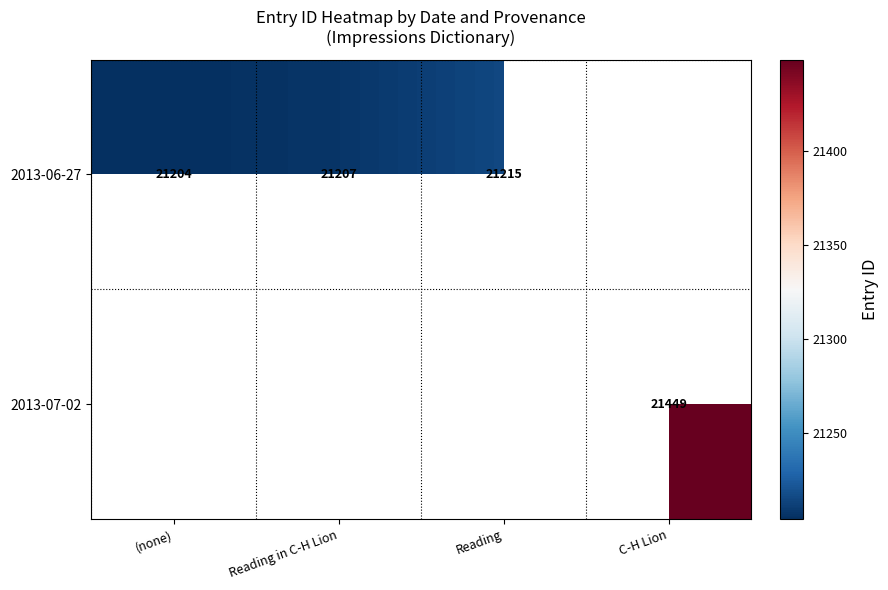

The value of 2013-07-02 at C-H Lion is 14886.2. True or false?

False